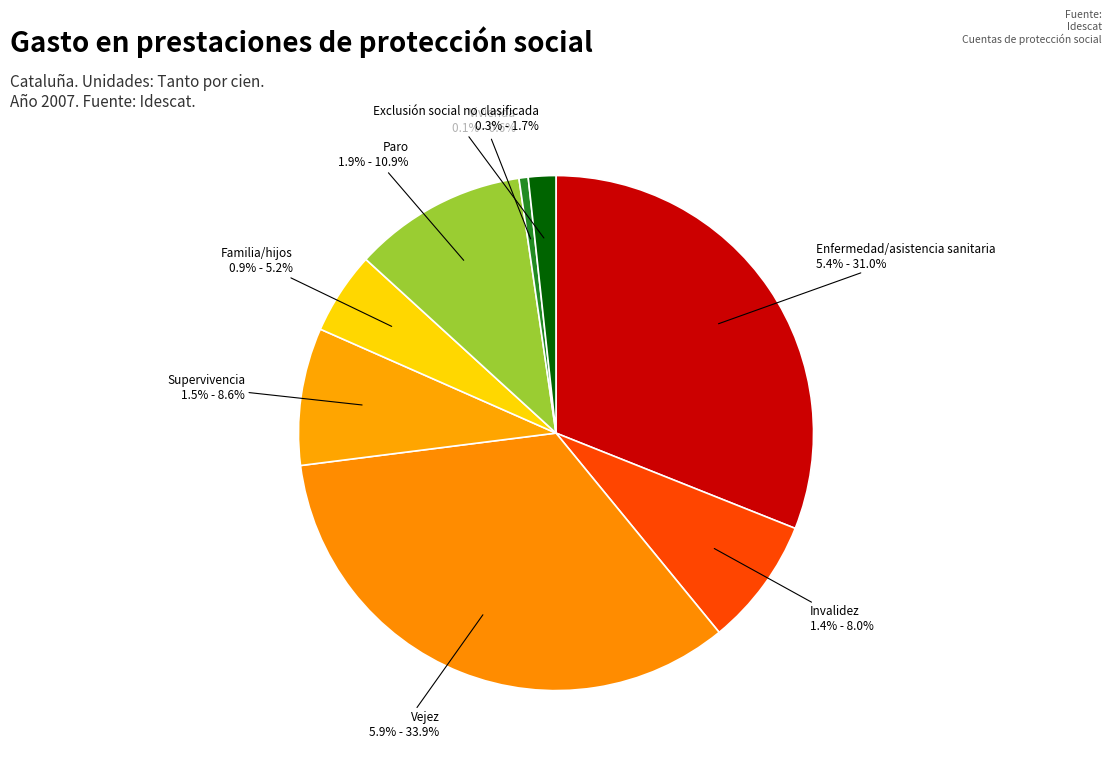

How many segments does this pie chart have?

8